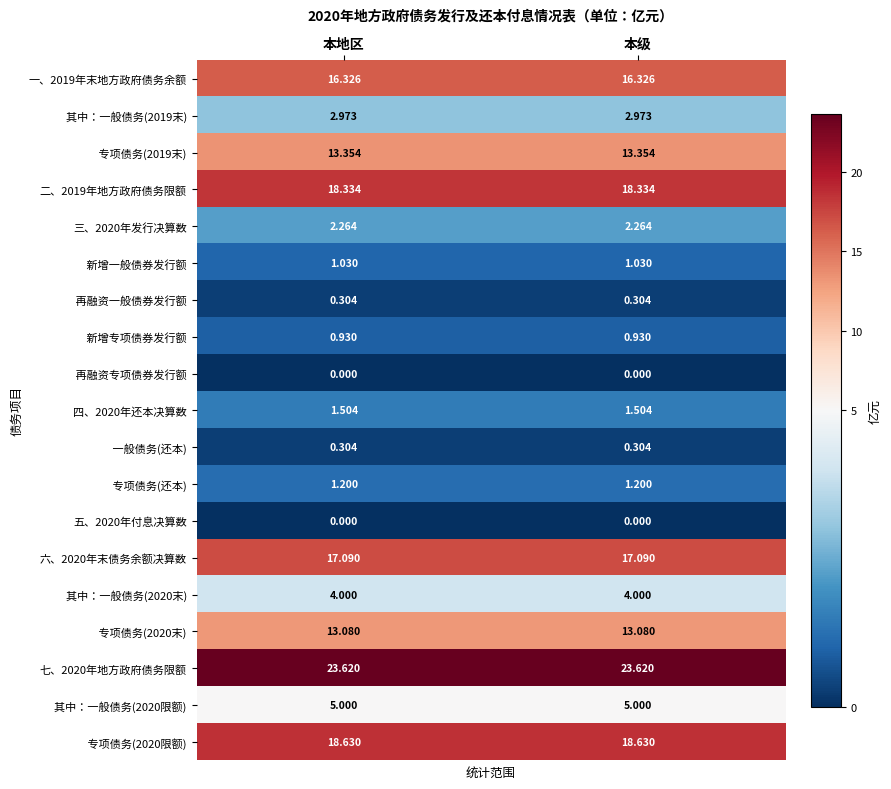

What is the total value across all series at 本地区?

139.9